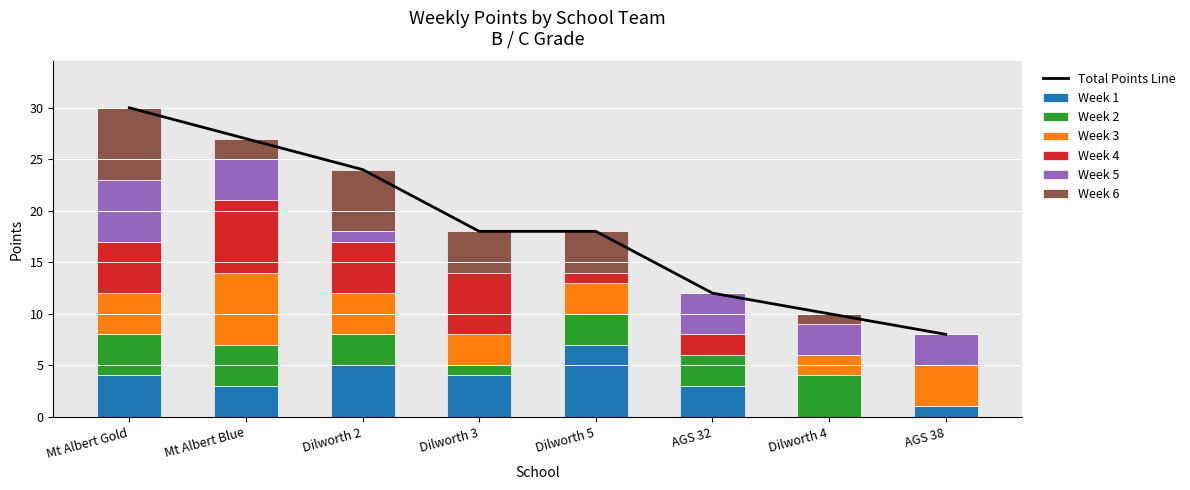

List the series in order of their peak value, highest first.

Week 1, Week 3, Week 4, Week 6, Week 5, Week 2